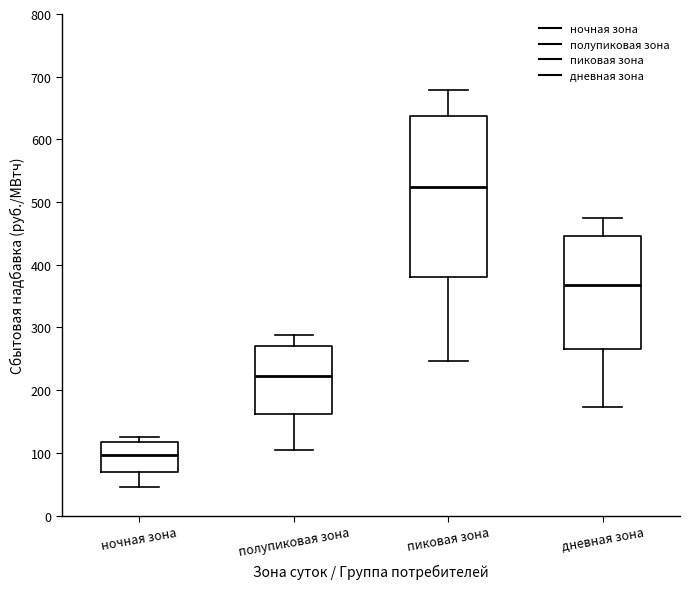

Reading left to right, read every box against the y-axis: the position of its median line, the range the box covers, and the ends of its whiskers. The values are not printed on the chart, so give them approximately, as read against the axis.

ночная зона: median 100, box 70 to 120, whiskers 50 to 120 (just above the box's upper edge)
полупиковая зона: median 220, box 160 to 270, whiskers 100 to 290
пиковая зона: median 520, box 380 to 640, whiskers 250 to 680
дневная зона: median 370, box 270 to 450, whiskers 170 to 480